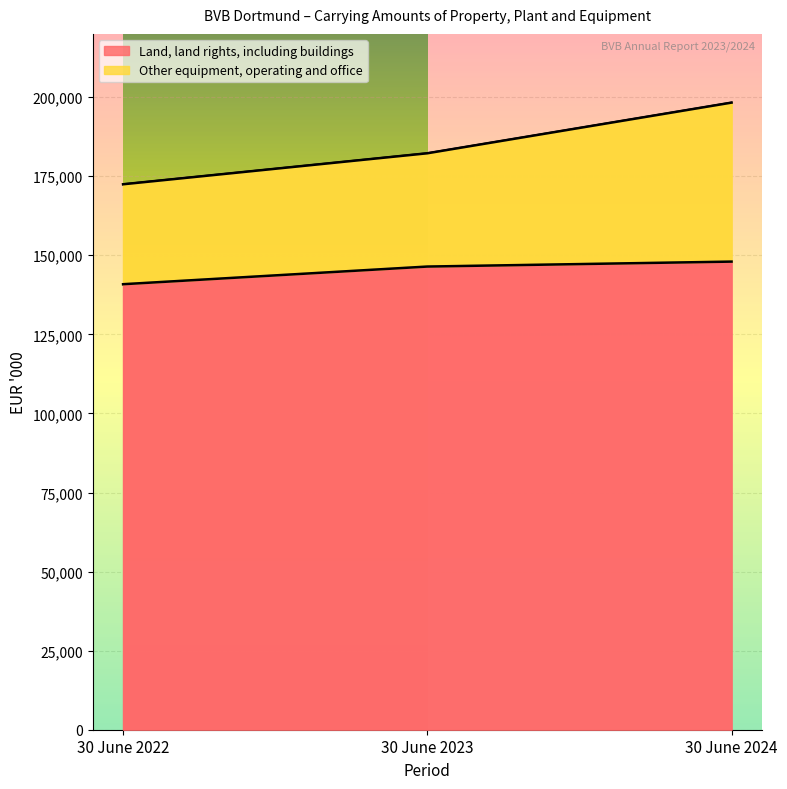

Reading right to left, transcribe all the data shown in this chart.

Land, land rights, including buildings: 148004	146439	140858
Other equipment, operating and office: 198269	182251	172453